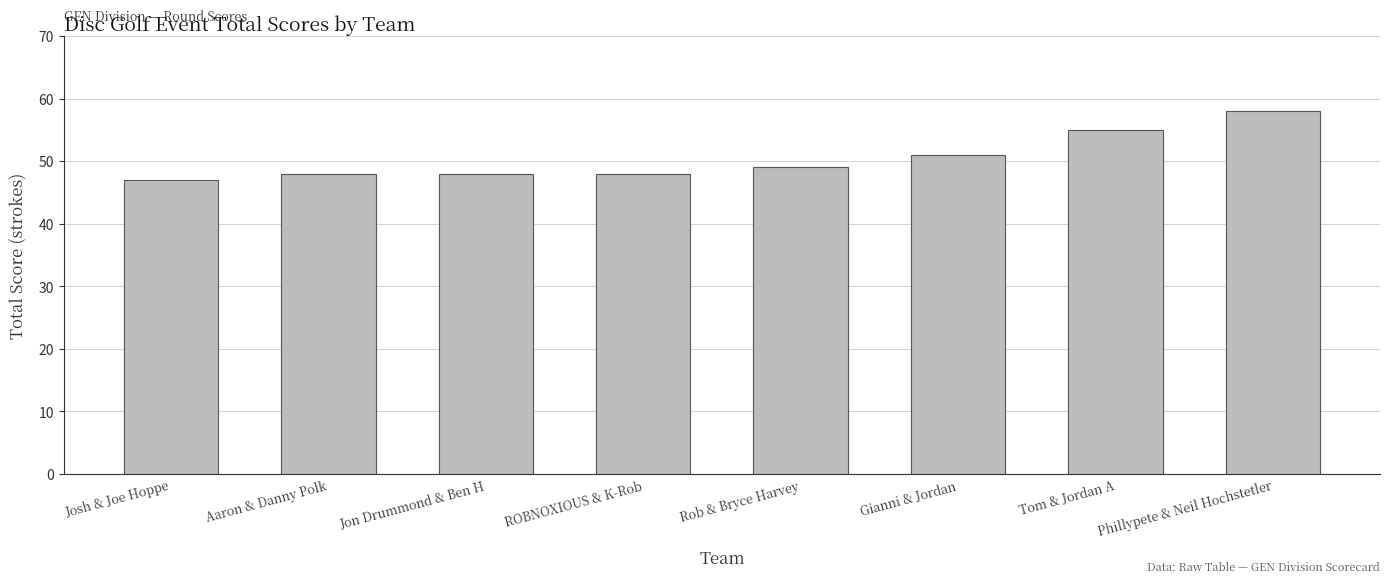

What is the label of the 6th bar from the right?

Jon Drummond & Ben H